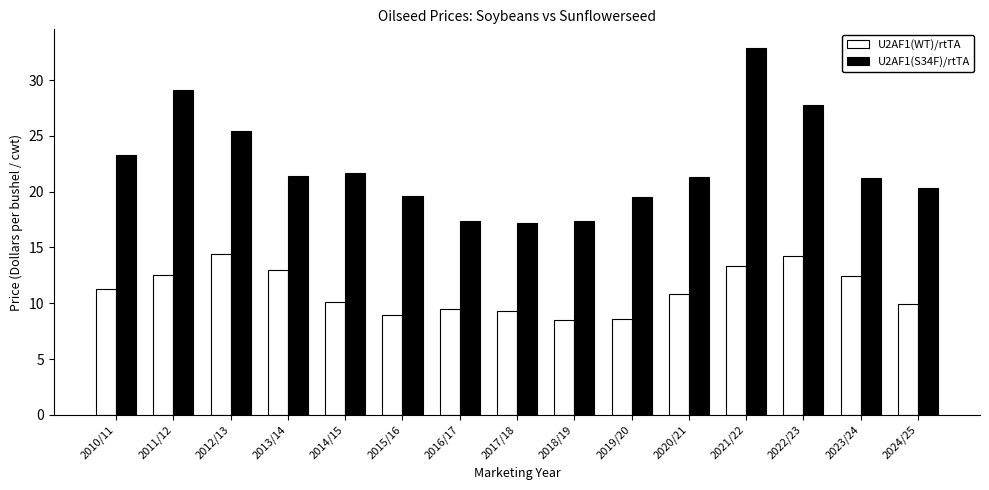

How many distinct data groups are displayed?

2